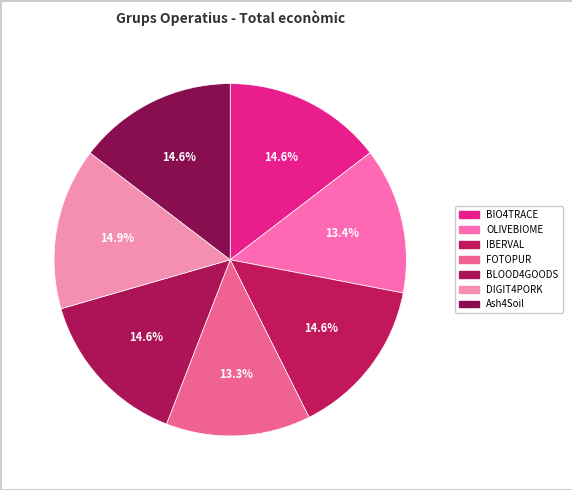

What percentage is the BIO4TRACE slice, to the nearest percent?

15%